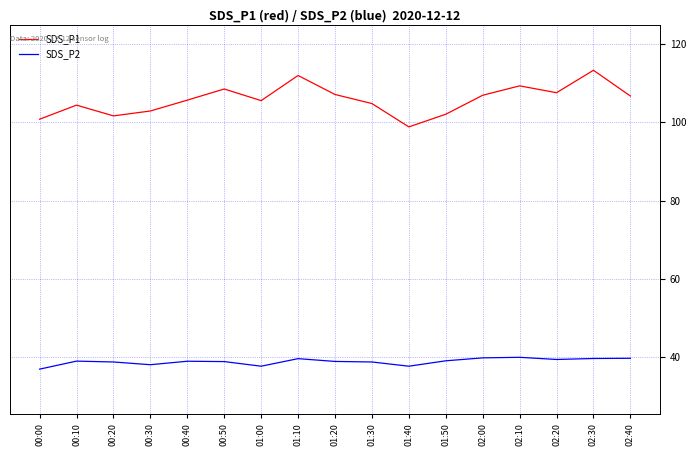

The SDS_P2 series shows 38.8 at 01:30. True or false?

True